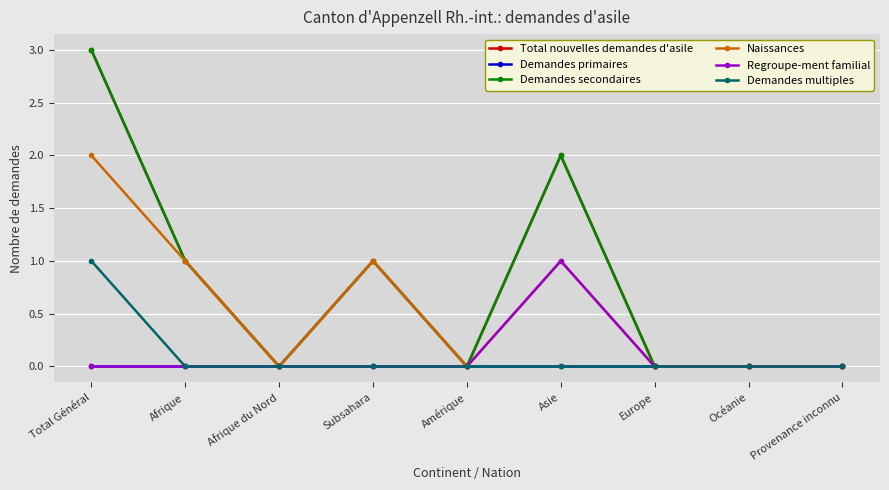

Is this an area chart (filled region under the line)?

No